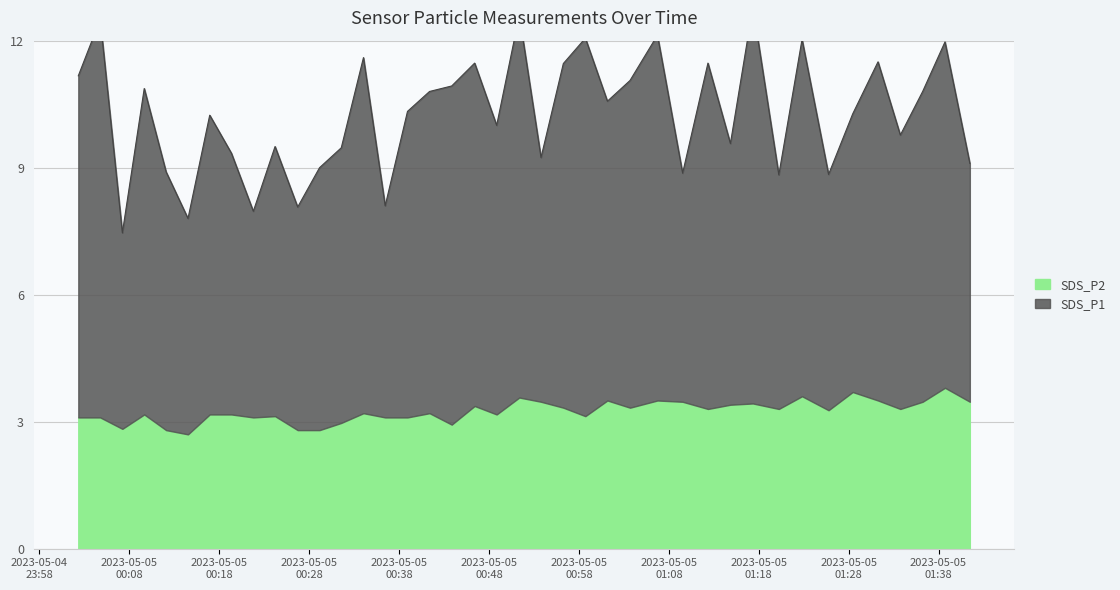

What is the change in value from 2023/05/05 00:29:09 to 2023/05/05 01:17:21?

+3.8